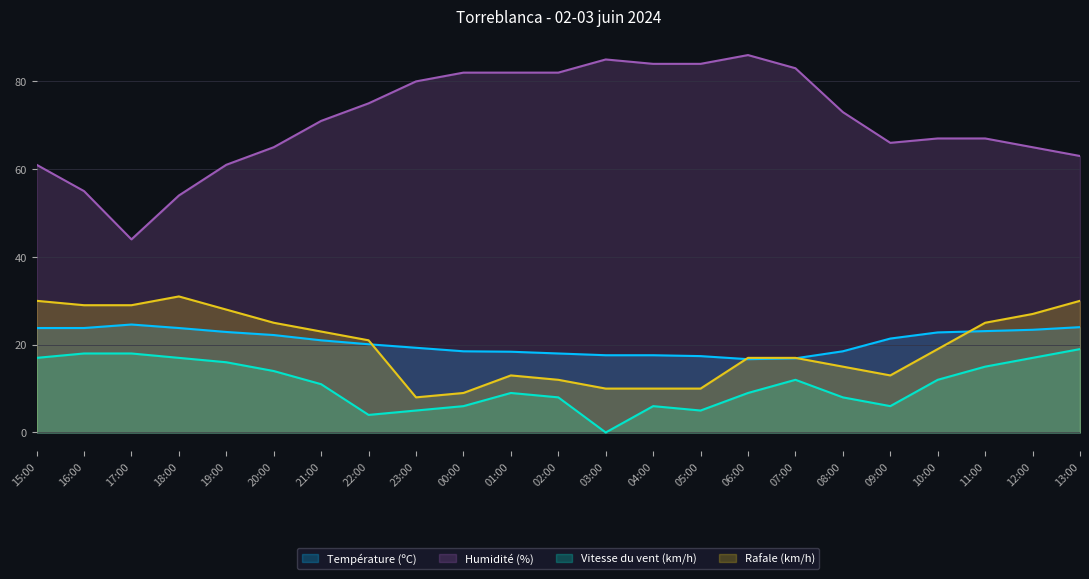

What position from the right is 09:00?

5